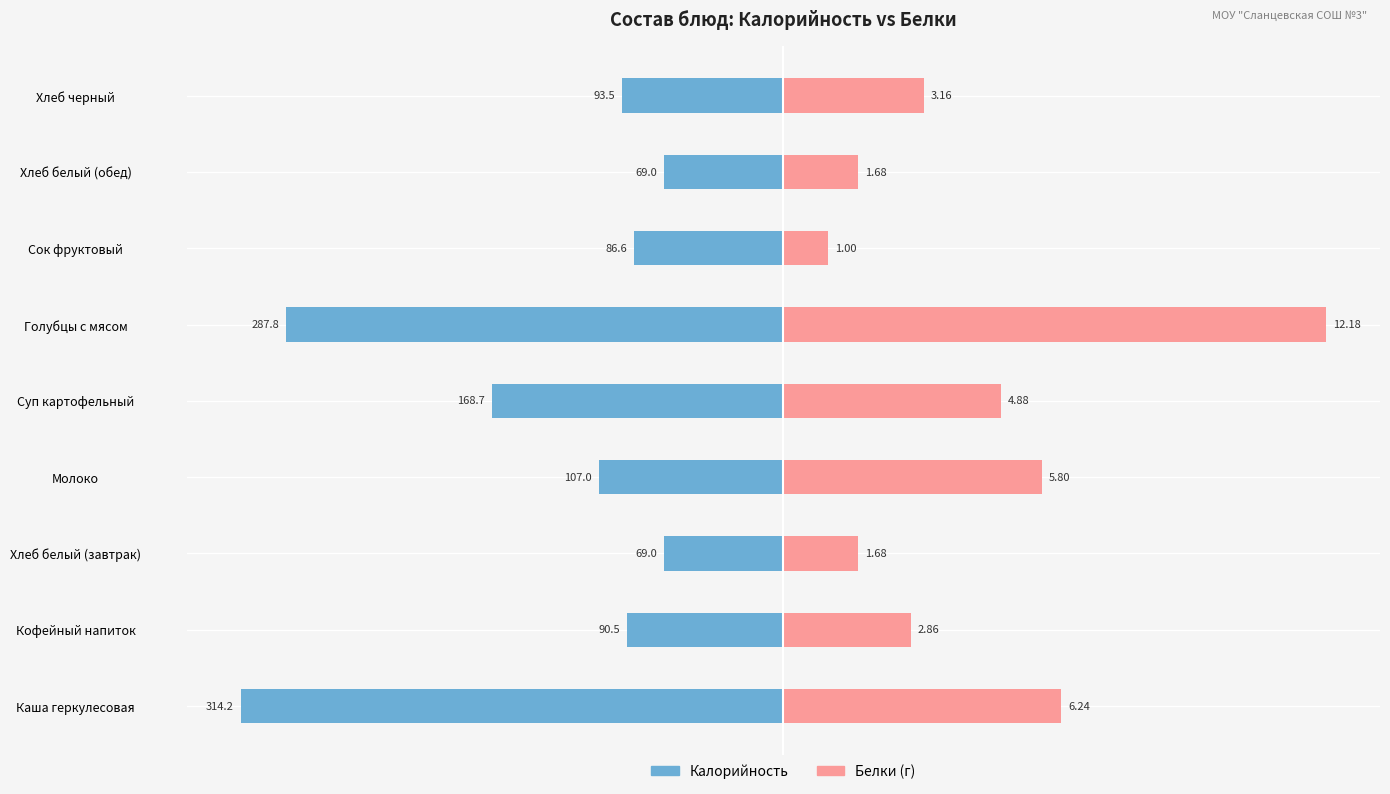

Reading right to left, extract all data points from this chart.

Калорийность: -93.5	-69.0	-86.6	-287.8	-168.7	-107.0	-69.0	-90.5	-314.2
Белки (×26): 81.5	43.3	25.8	314.2	125.9	149.6	43.3	73.8	161.0